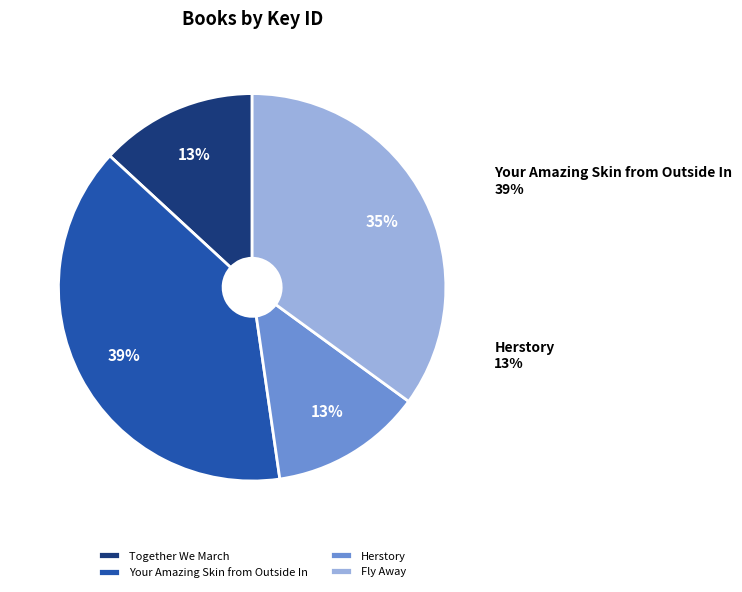

How many segments does this pie chart have?

4